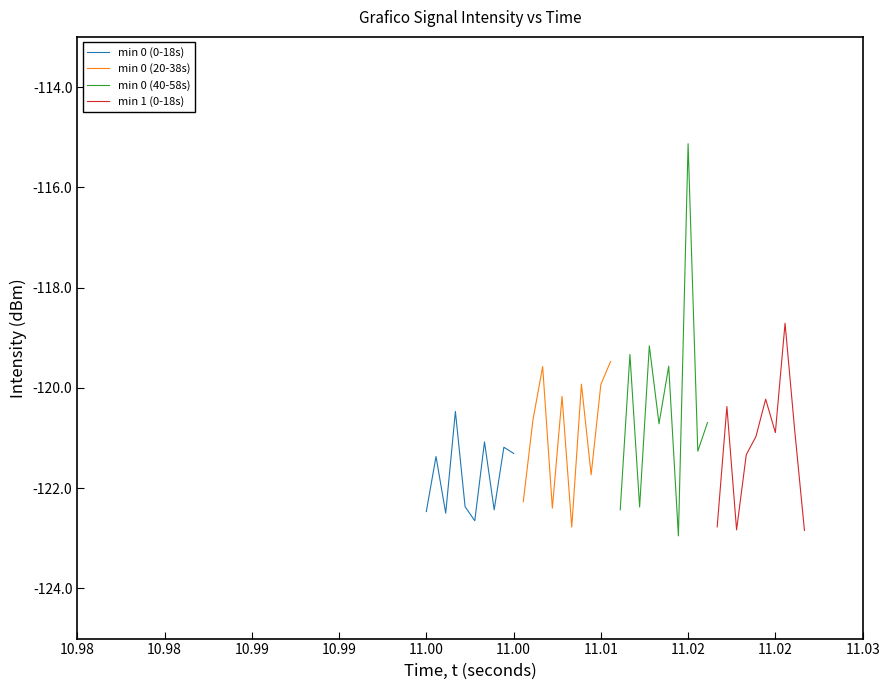

What is the average value of the min 0 (40-58s) series?

-120.4